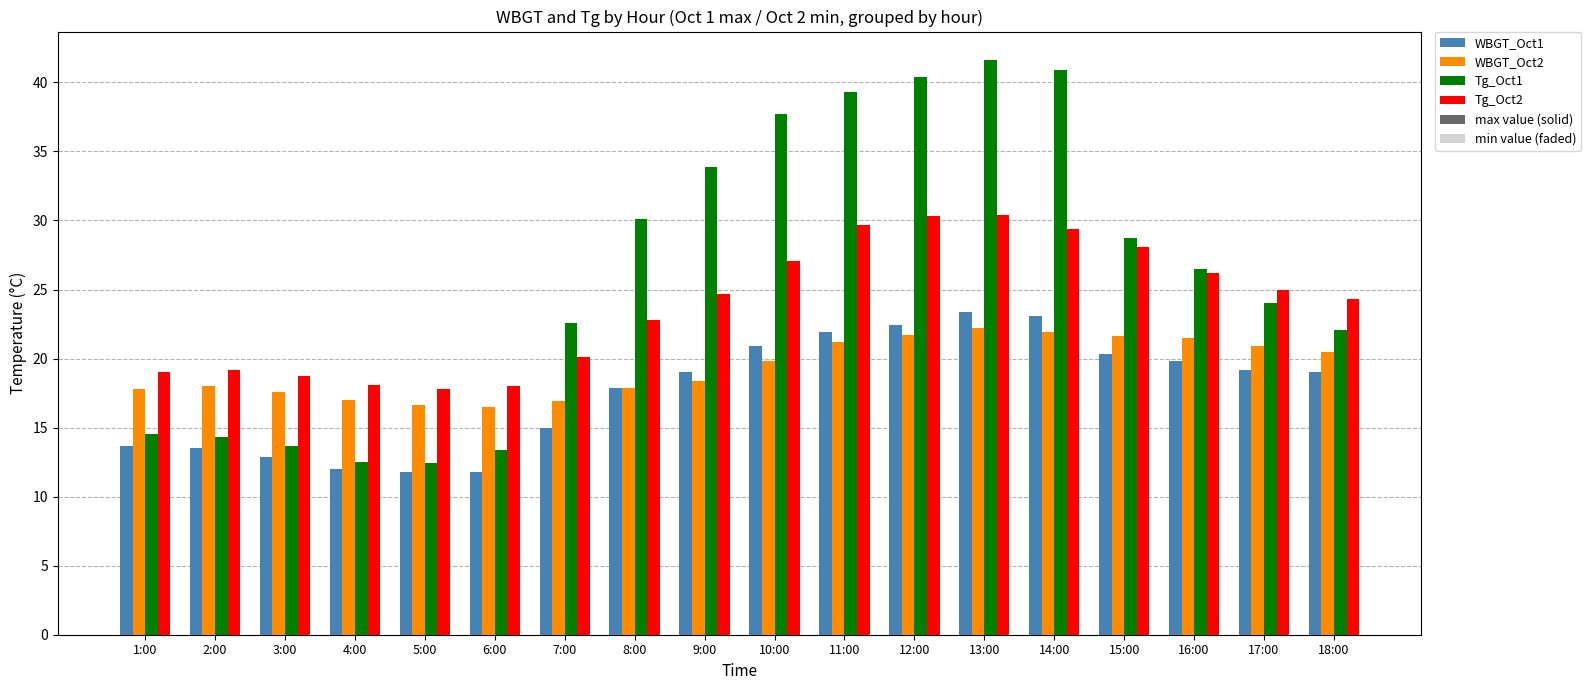

Are the bars grouped side by side (vs. stacked)?

Yes